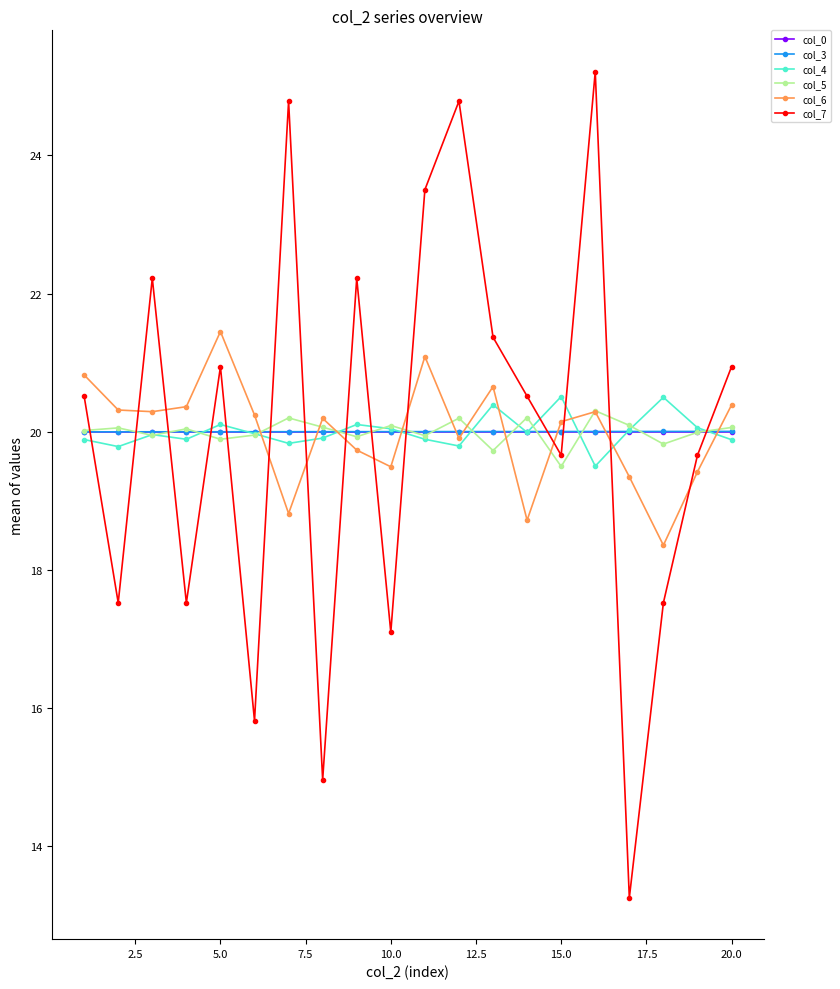

What is the highest value of the col_3 series?

20.0